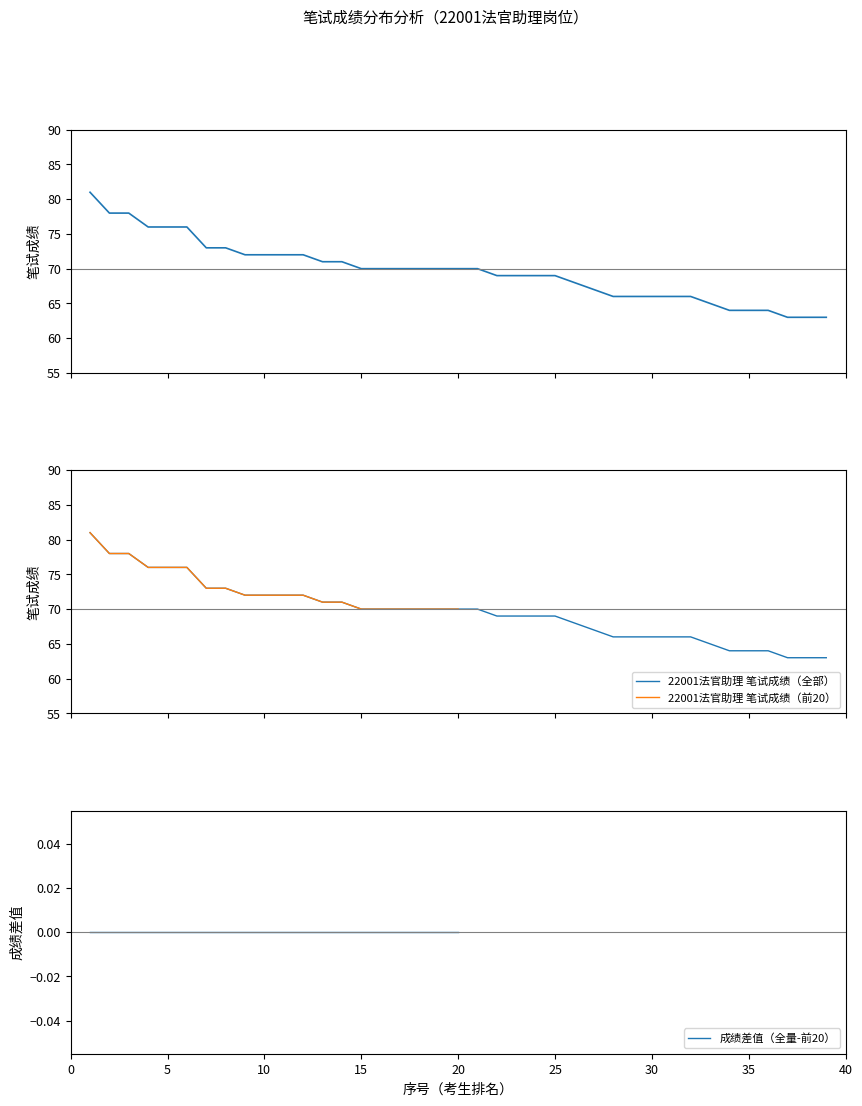

Count the number of values greater than 72.

8